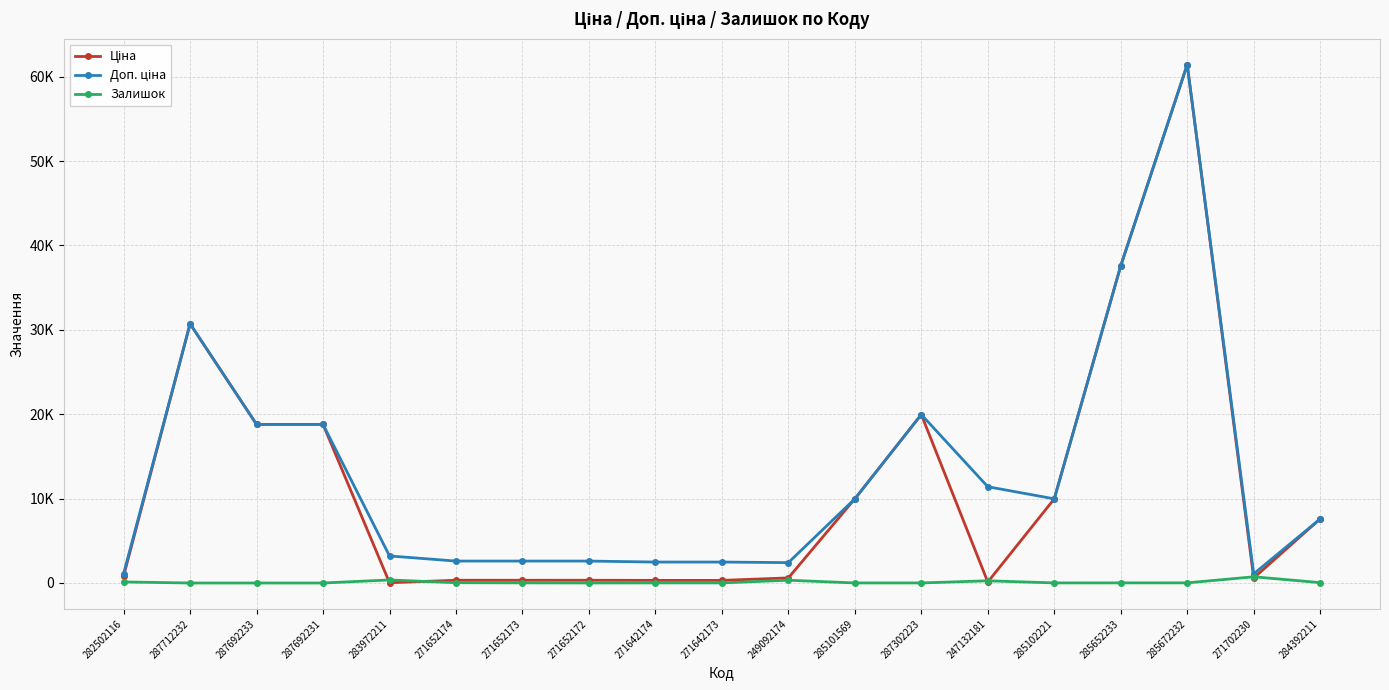

What is the sum of all Залишок values?

1981.0